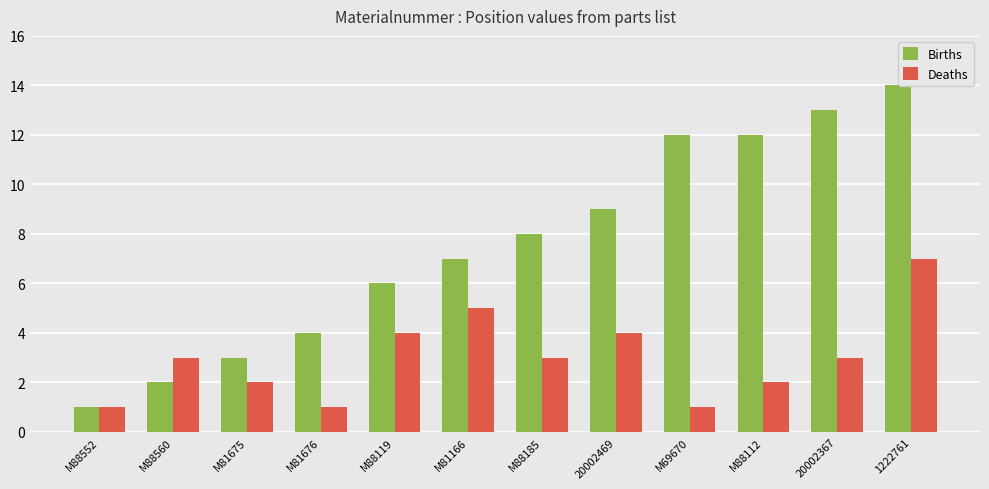

Which series has the widest spread of values?

Births